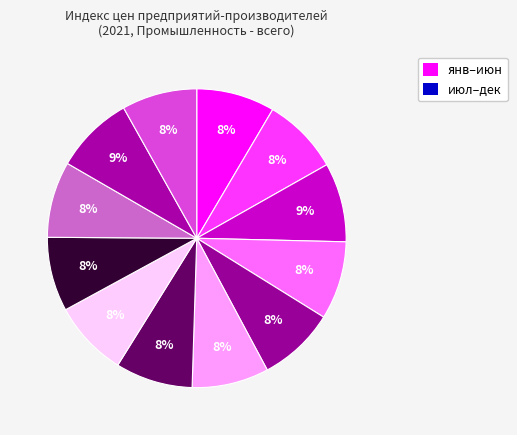

To the nearest percent, what is the average slice percentage?

8%